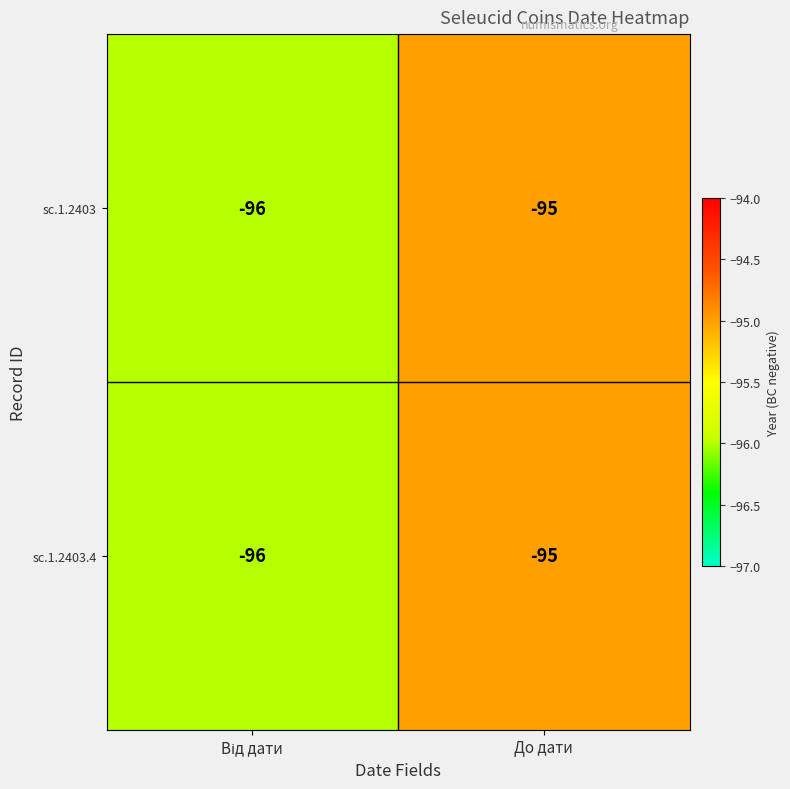

What is the sum of all sc.1.2403.4 values?

-191